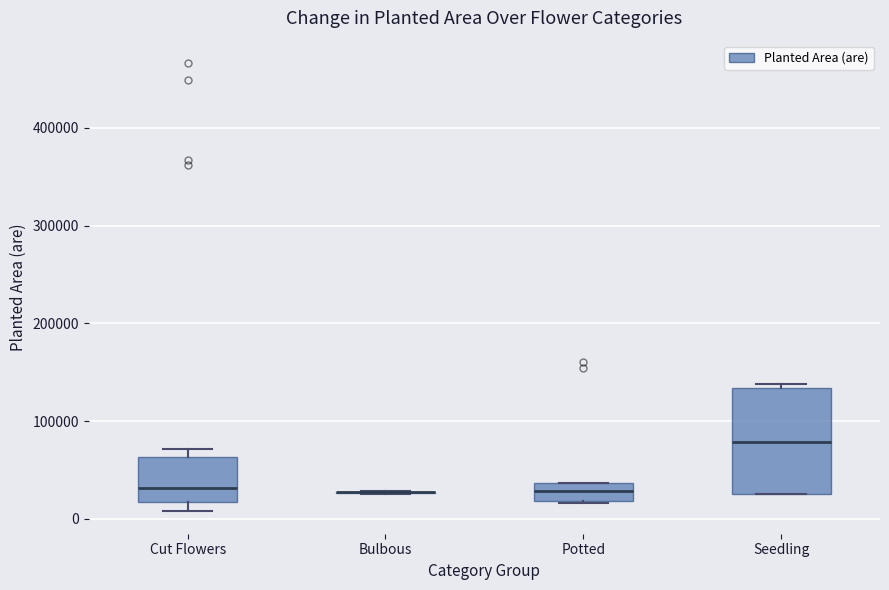

Reading left to right, read every box against the y-axis: the position of its median line, the range the box covers, and the ends of its whiskers. The values are not printed on the chart, so give them approximately, as read against the axis.

Cut Flowers: median 30000, box 20000 to 60000, whiskers 10000 to 70000
Bulbous: box collapsed to a line at 30000, whiskers 30000 to 30000
Potted: median 30000, box 20000 to 40000, whiskers 20000 to 40000
Seedling: median 80000, box 30000 to 130000, whiskers 30000 to 140000